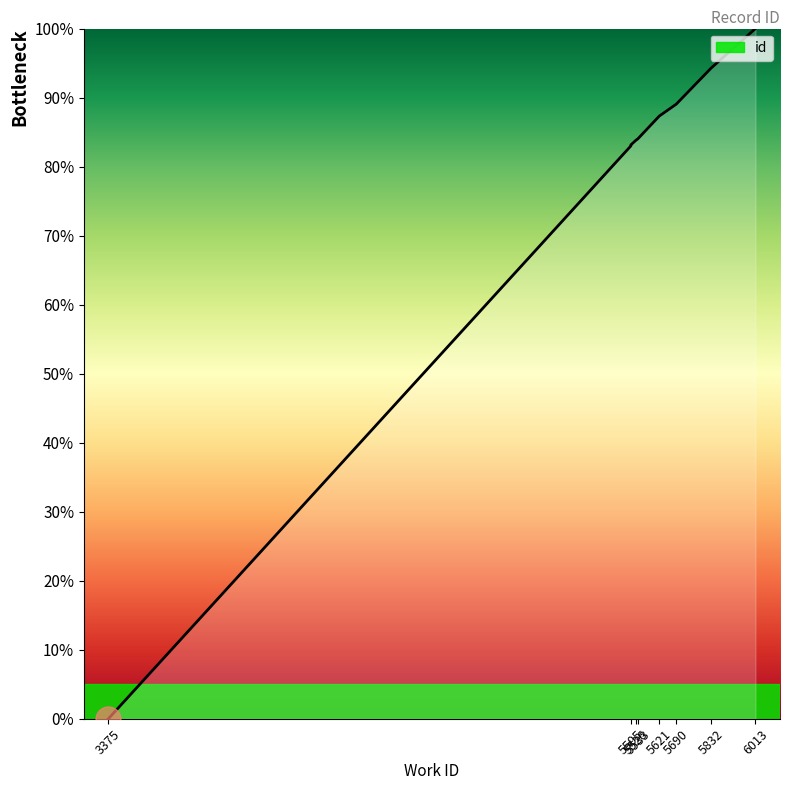

How many data points are less than 84?

5